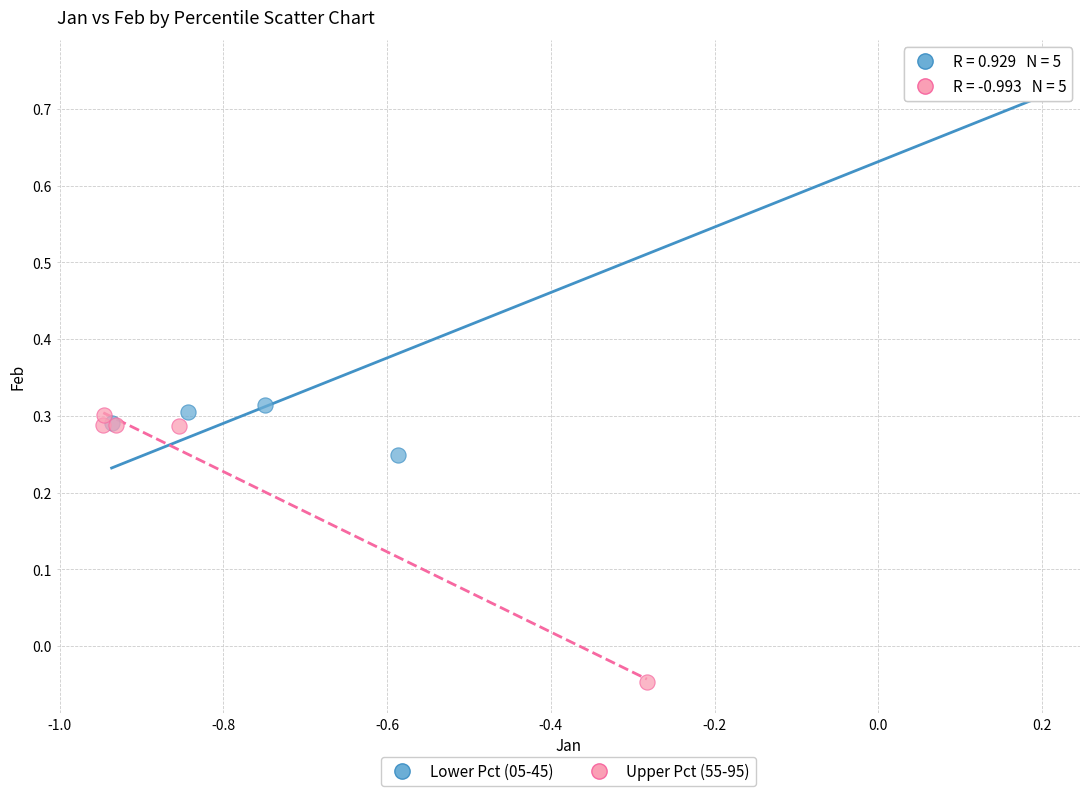

Which series reaches the minimum Y coordinate?

Upper Pct (55-95)